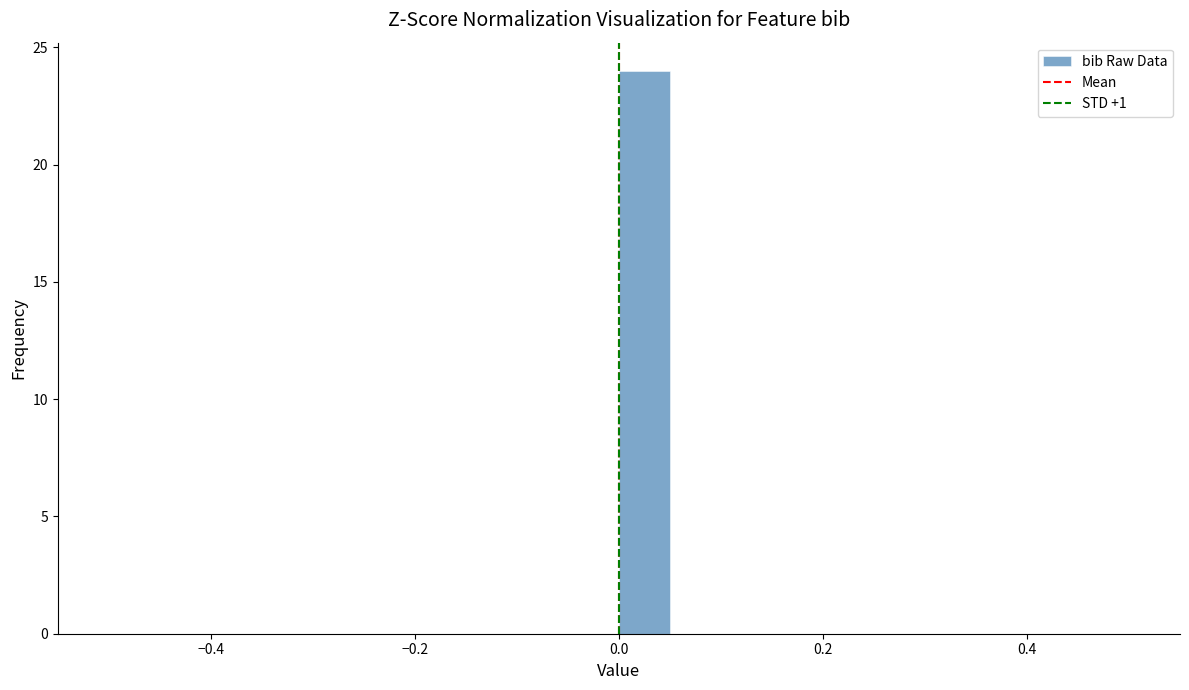

Read against the x-axis, roughly where is the centre of the tallest bar?

0.02